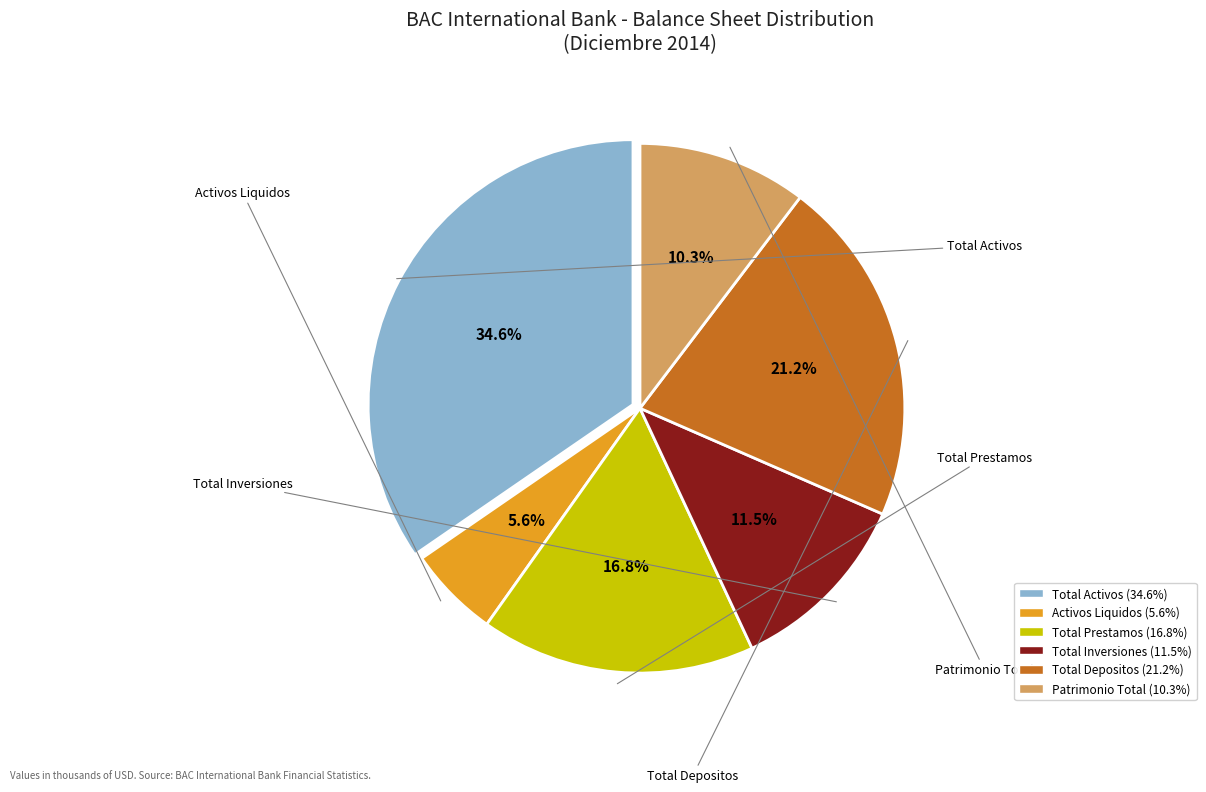

How many segments does this pie chart have?

6